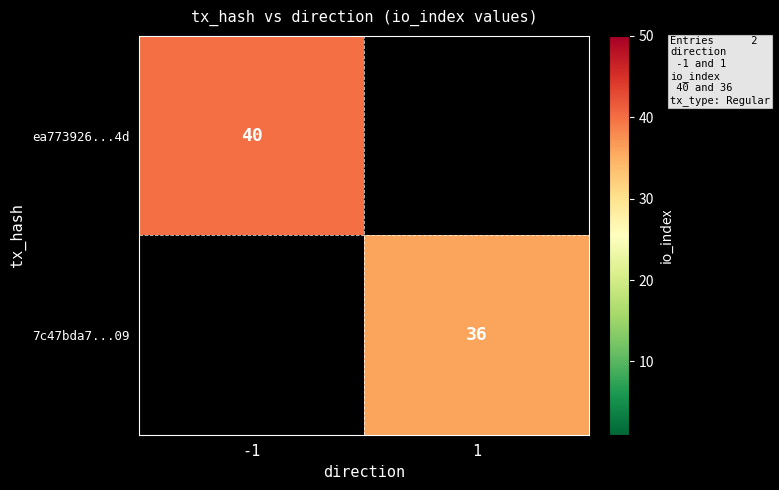

The ea773926...4d series shows 40 at -1. True or false?

True